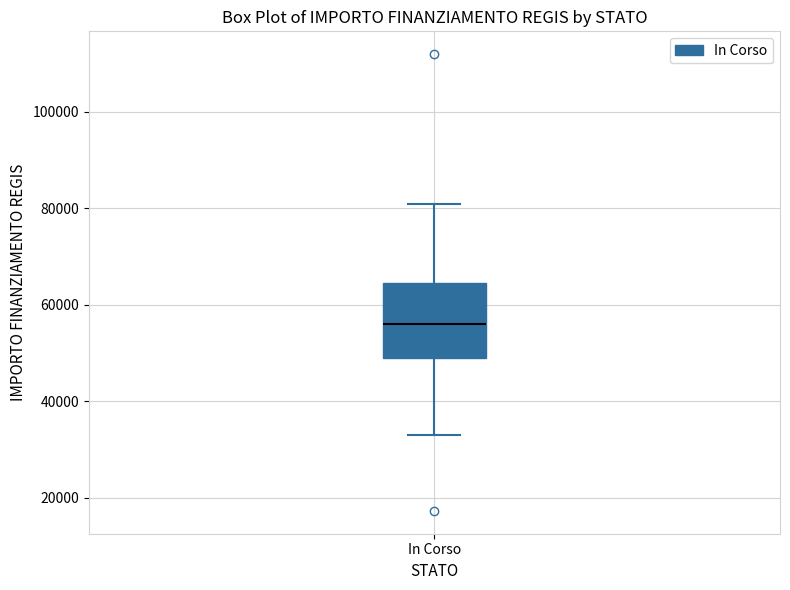

Read this box plot against the y-axis: the position of the median line, the range covered by the box, and the ends of both whiskers. The values are not printed on the chart, so give them approximately, as read against the axis.

median 56000, box 50000 to 64000, whiskers 32000 to 80000